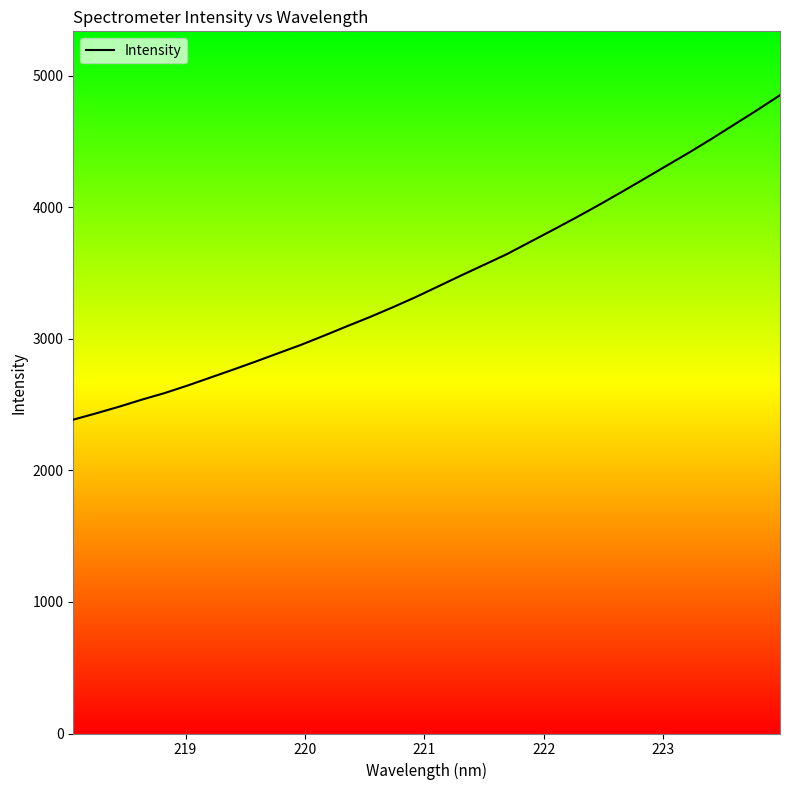

What is the greatest value displayed?

4850.8